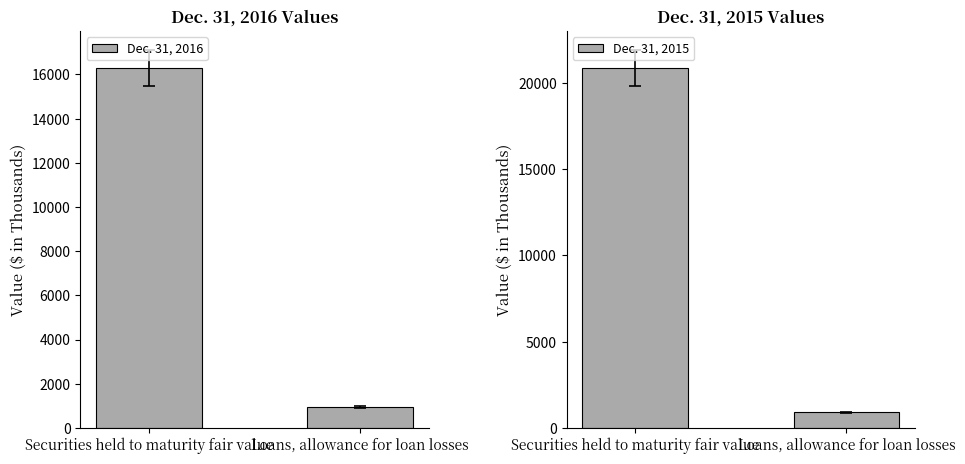

How many bars are there in each group?

2